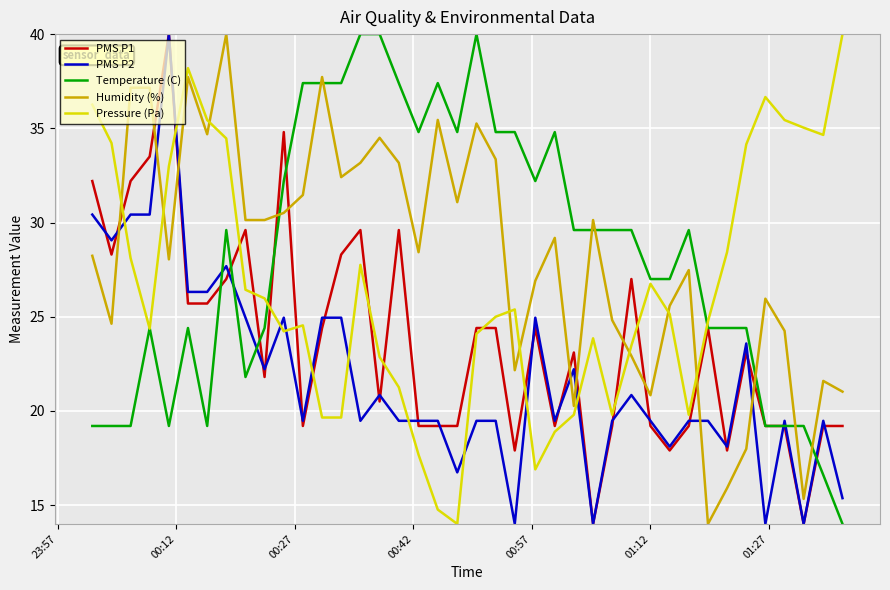

What is the sum of all PMS P1 values?

946.1